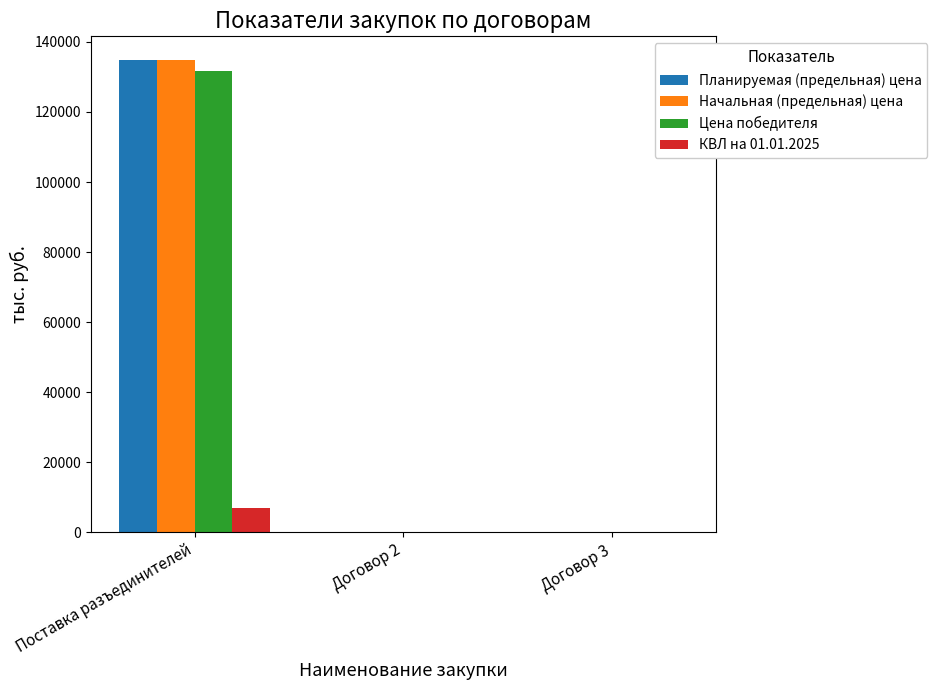

What is the sum of all Планируемая (предельная) цена values?

134850.0